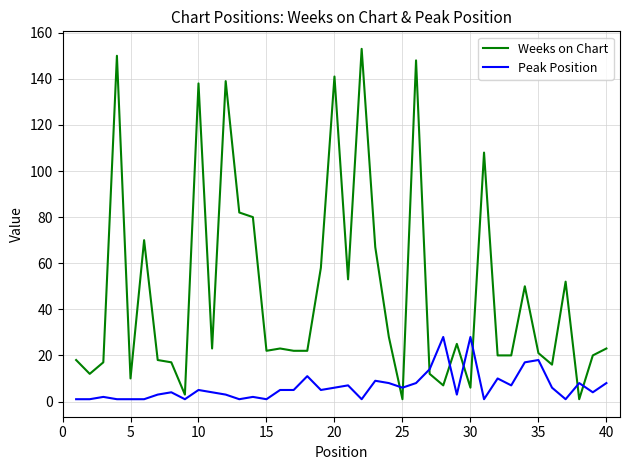

After their last crossing, which series has the higher values: Peak Position or Weeks on Chart?

Weeks on Chart